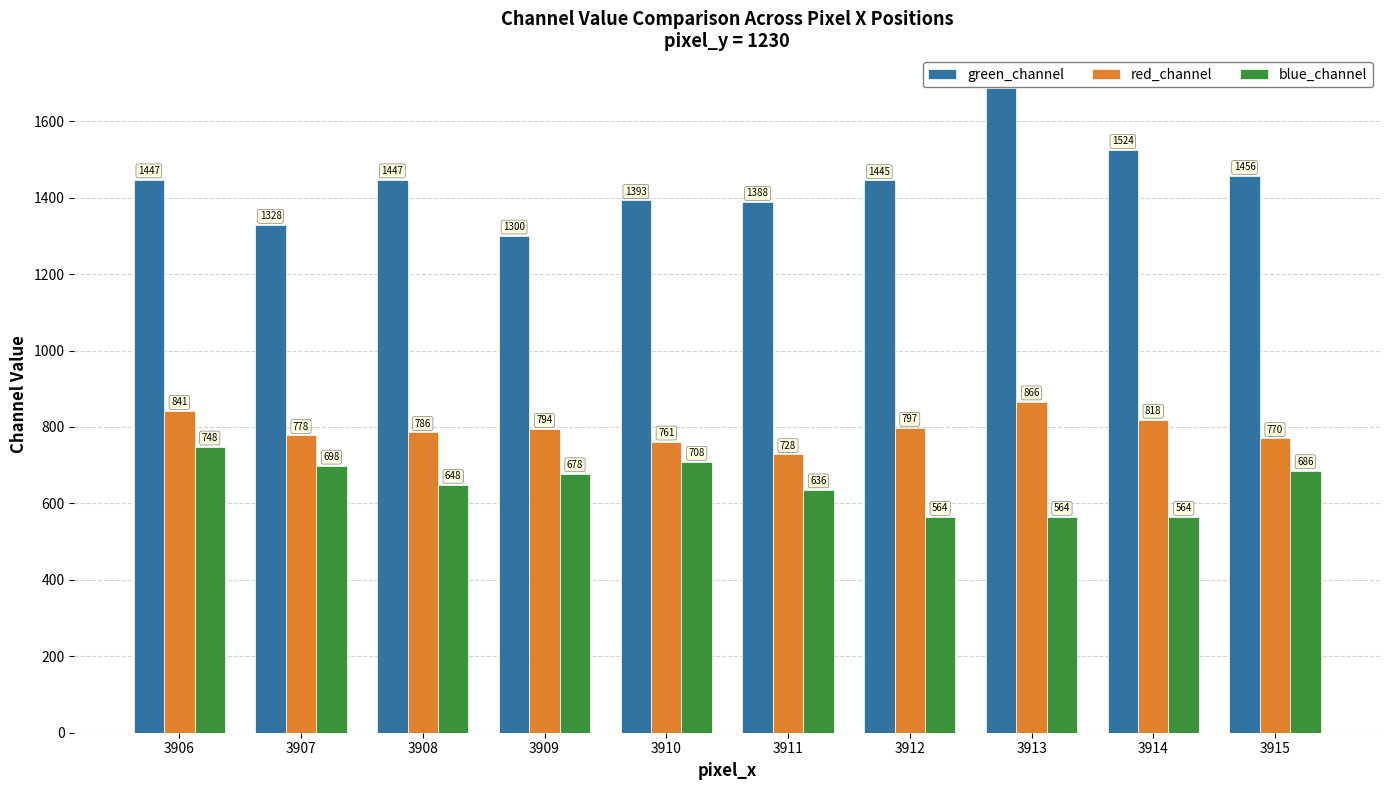

What is the maximum value for green_channel?

1688